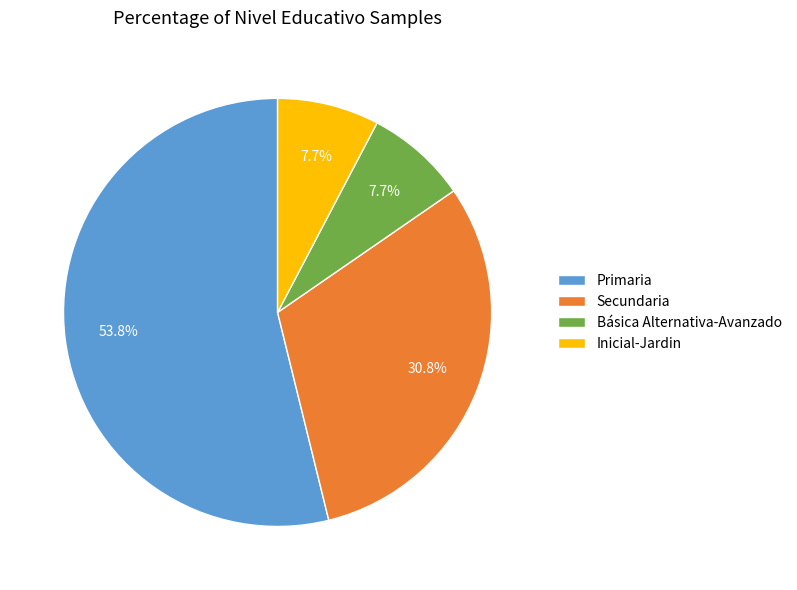

To the nearest percent, what is the average slice percentage?

25%